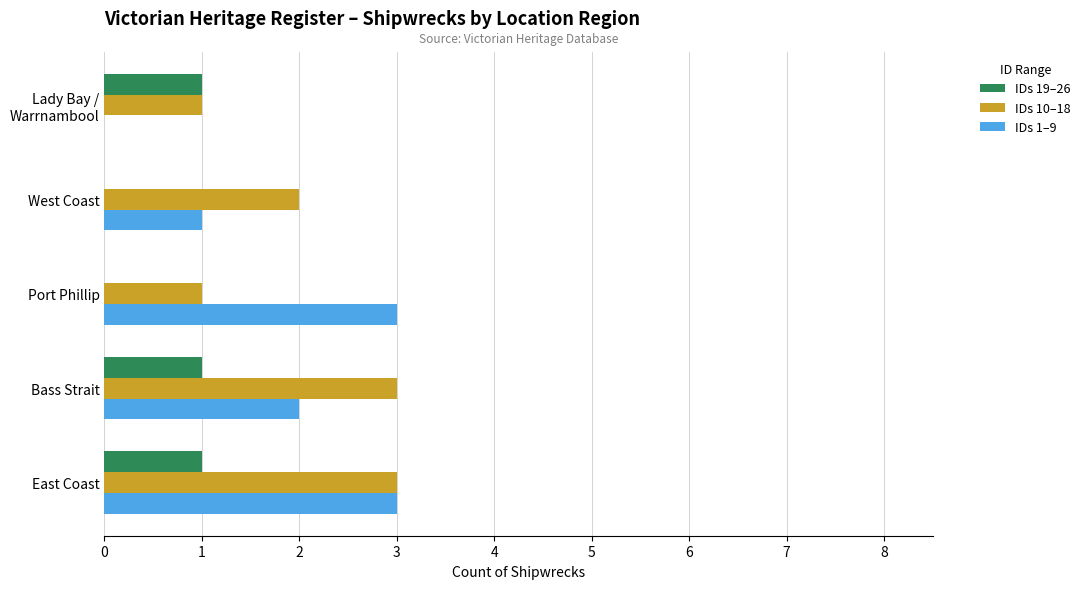

At which label is IDs 10–18 closest to 2?

West Coast